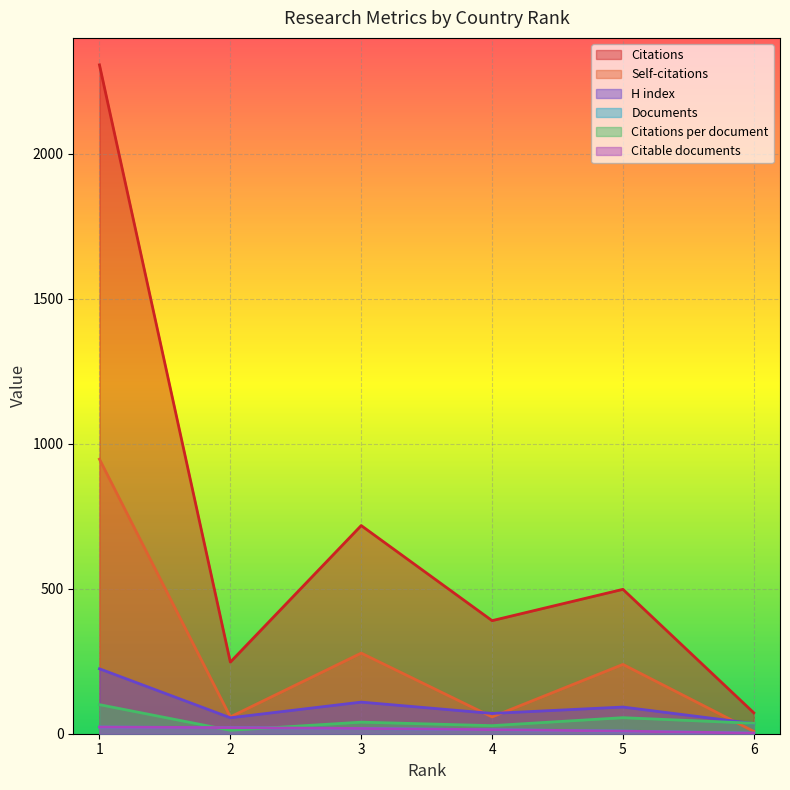

How many lines are shown in the chart?

6